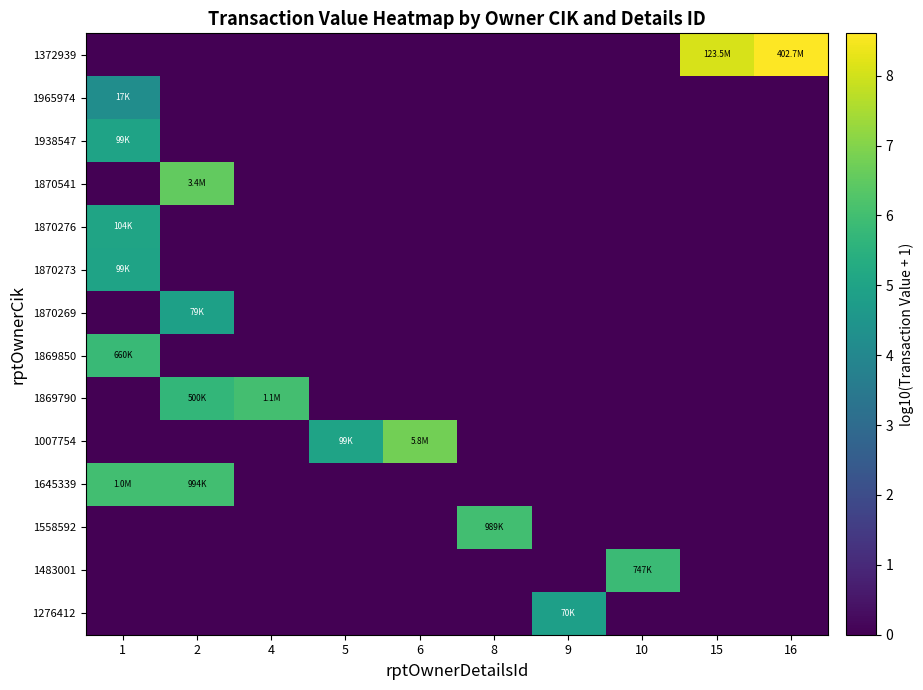

What is the total value across all series at 15?

8.1